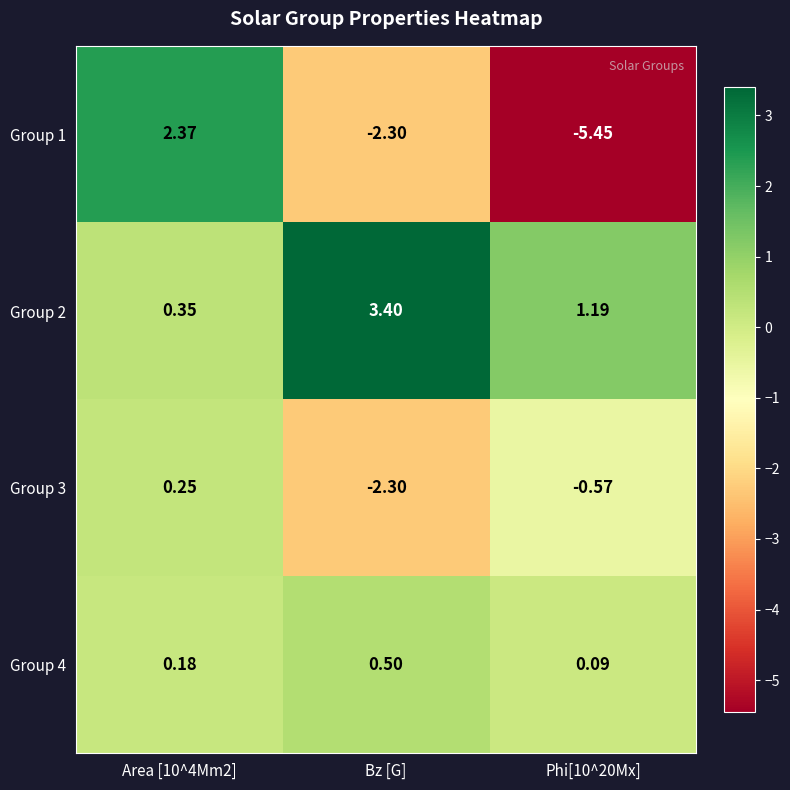

Where is Group 1 nearest to the value -1?

Bz [G]